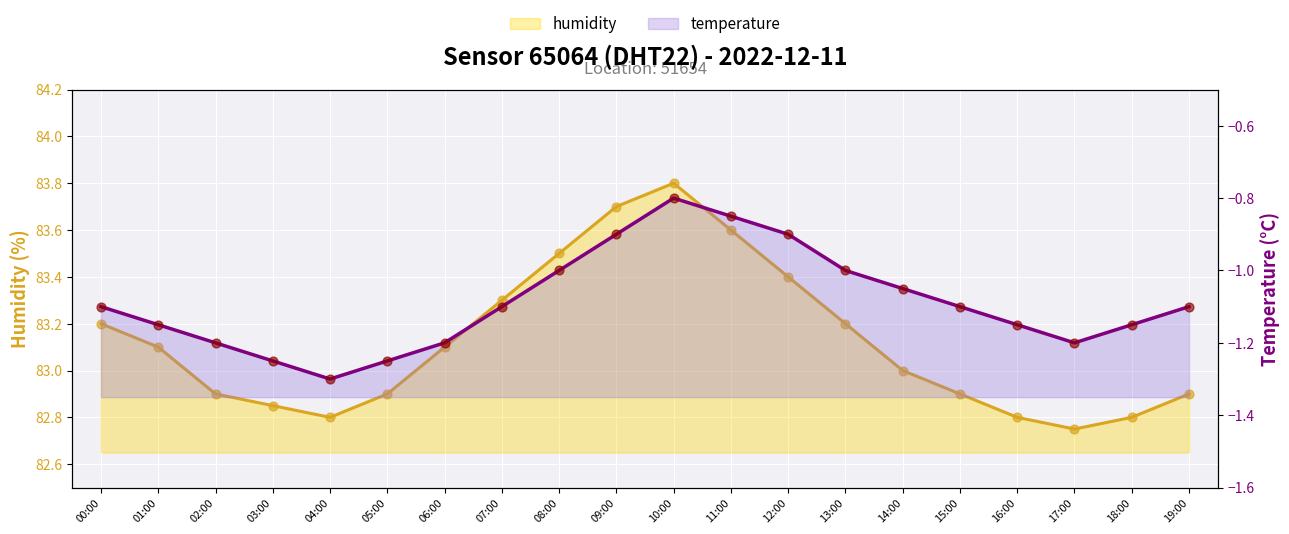

At which category is the sum across all series the highest?

10:00